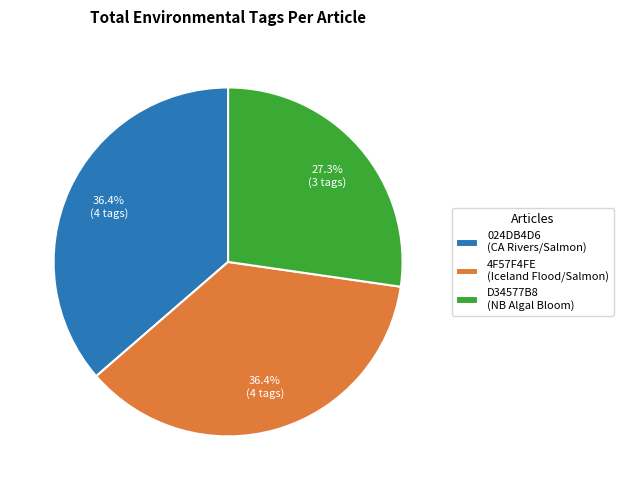

Approximately how many times larger is the value at 4F57F4FE (Iceland Flood/Salmon) compared to 024DB4D6 (CA Rivers/Salmon)?

1.0